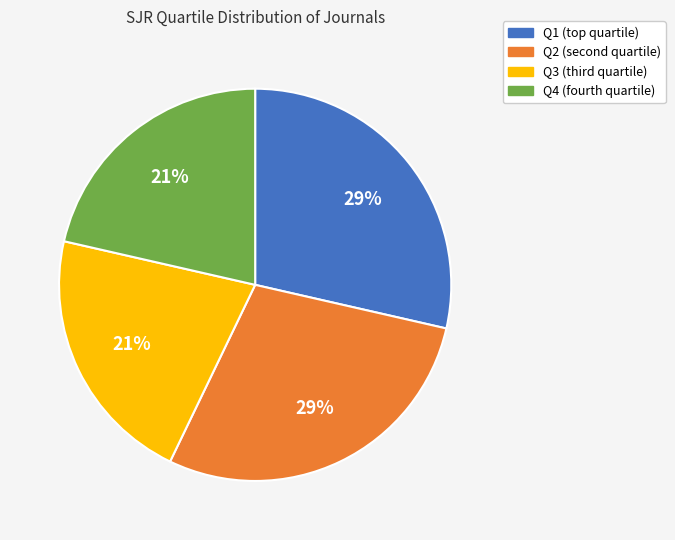

What percentage is the Q1 slice, to the nearest percent?

29%